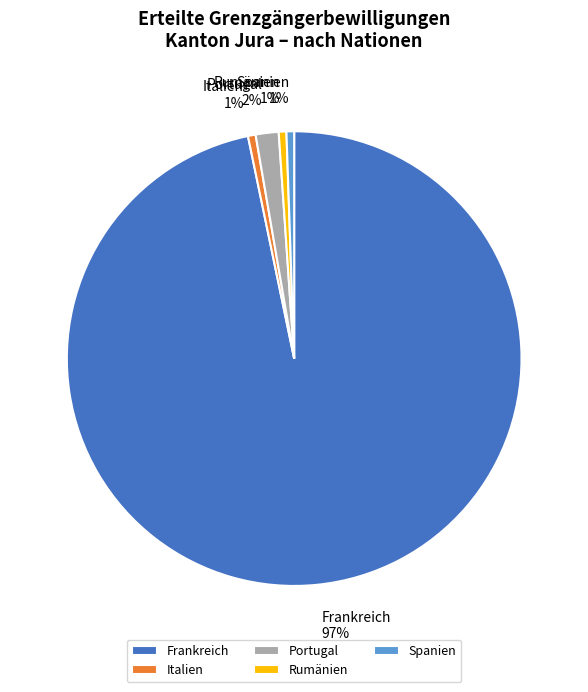

Is it true that Spanien is 9% of the pie?

False